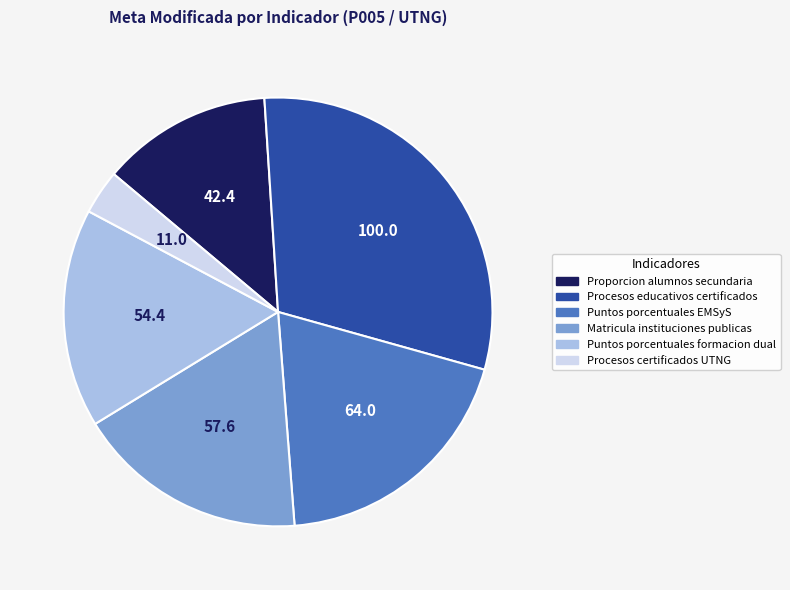

Which has a higher value, Proporcion alumnos secundaria or Puntos porcentuales EMSyS?

Puntos porcentuales EMSyS